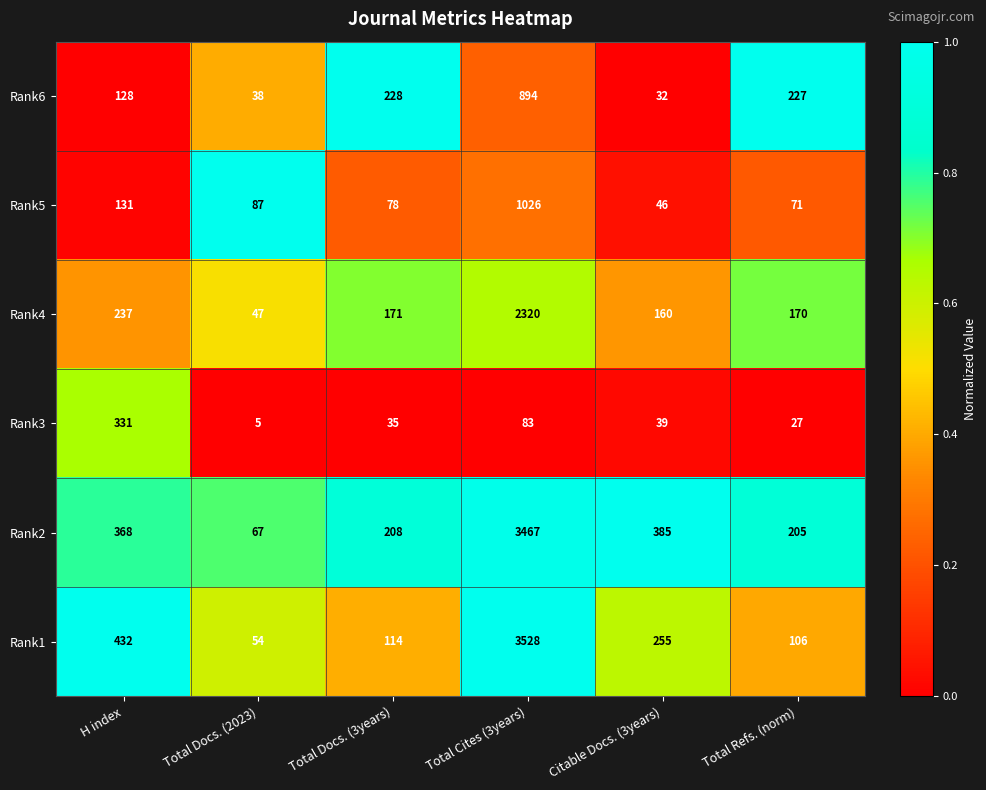

What is the total value across all series at Citable Docs. (3years)?

917